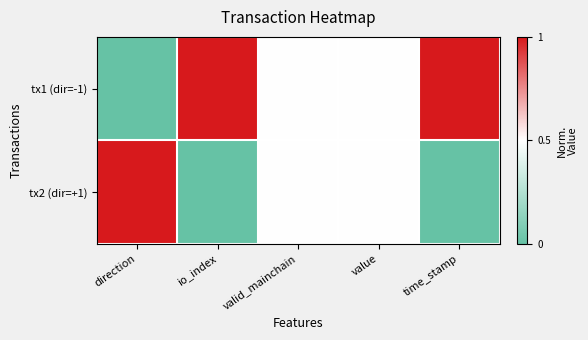

Reading left to right, extract all data points from this chart.

tx1 (dir=-1): direction=0.0	io_index=1.0	valid_mainchain=0.5	value=0.5	time_stamp=1.0
tx2 (dir=+1): direction=1.0	io_index=0.0	valid_mainchain=0.5	value=0.5	time_stamp=0.0